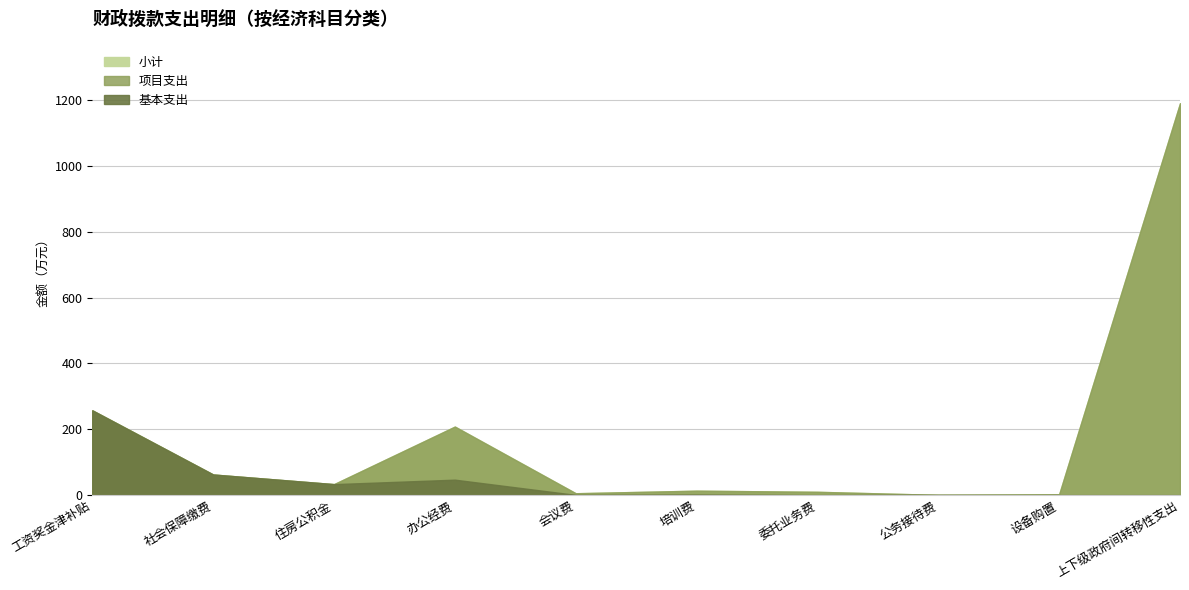

What is the highest value of the 基本支出 series?

257.5